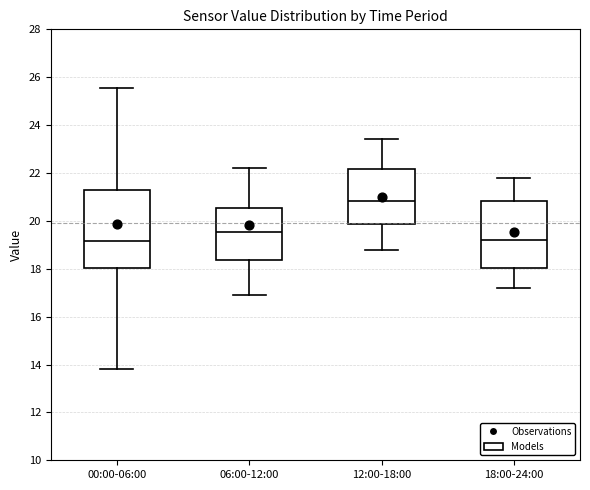

Comparing the boxes themselves (not the whiskers), which one is the tallest?

00:00-06:00